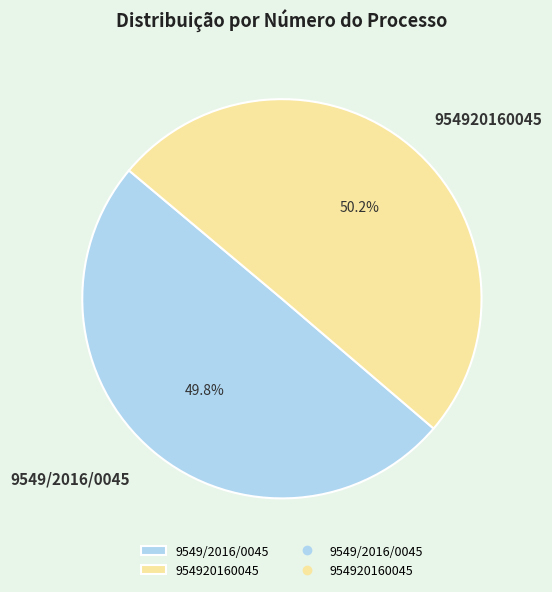

Does any single category account for the majority?

Yes